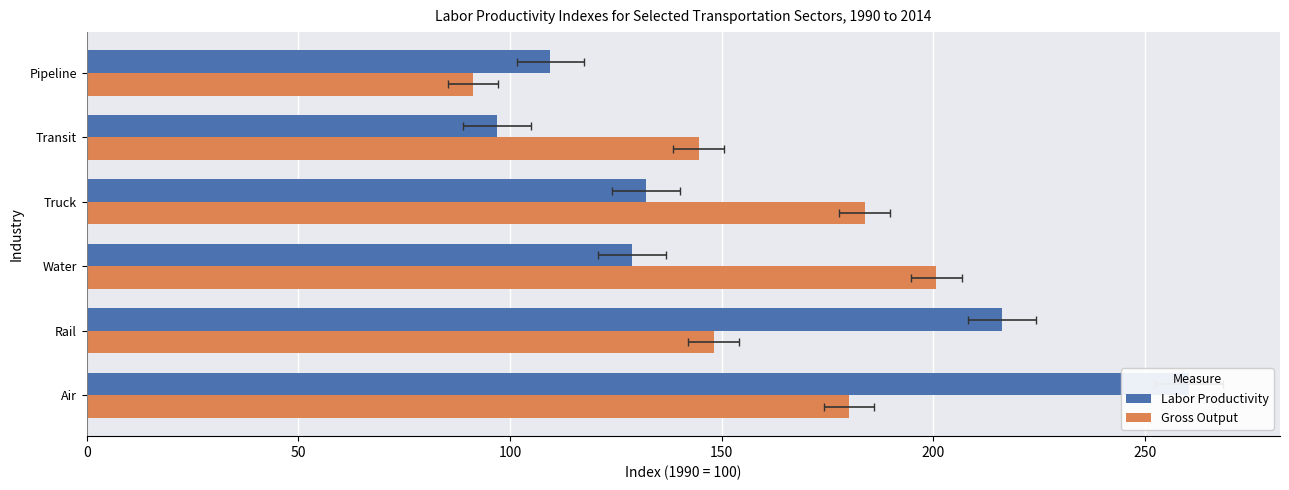

At how many categories does at least one series exceed 206?

2